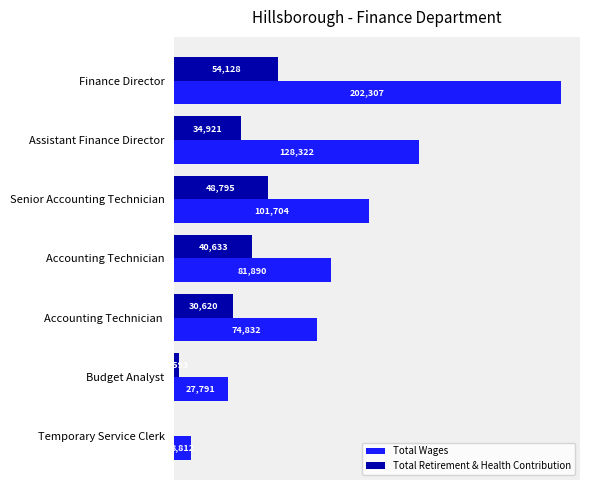

At which category is the sum across all series the highest?

Finance Director